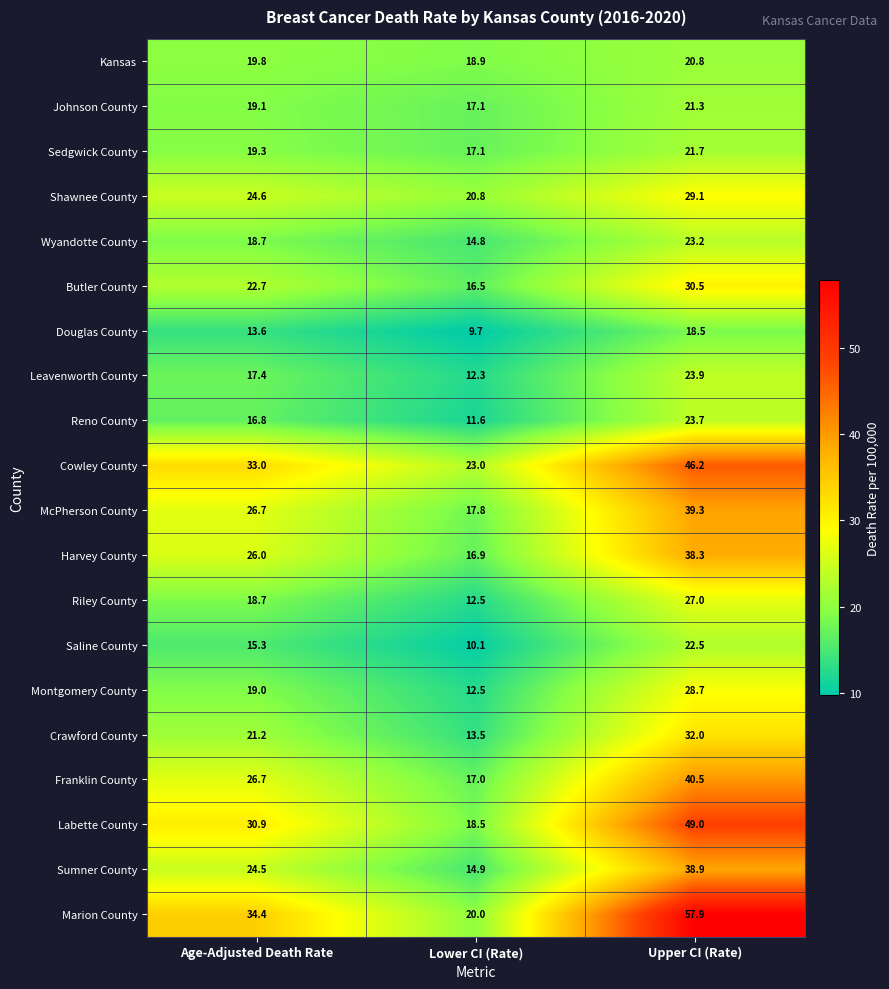

What is the sum of all Labette County values?

98.4